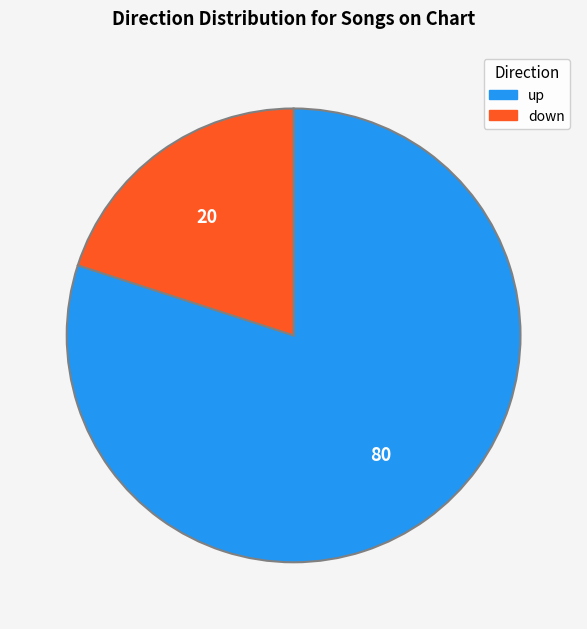

The down slice represents 20% of the pie. True or false?

True